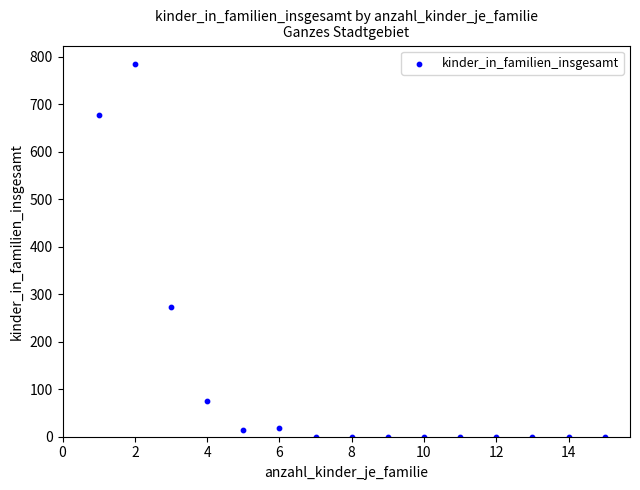

What Y value in the scatter plot is closest to 392?

273